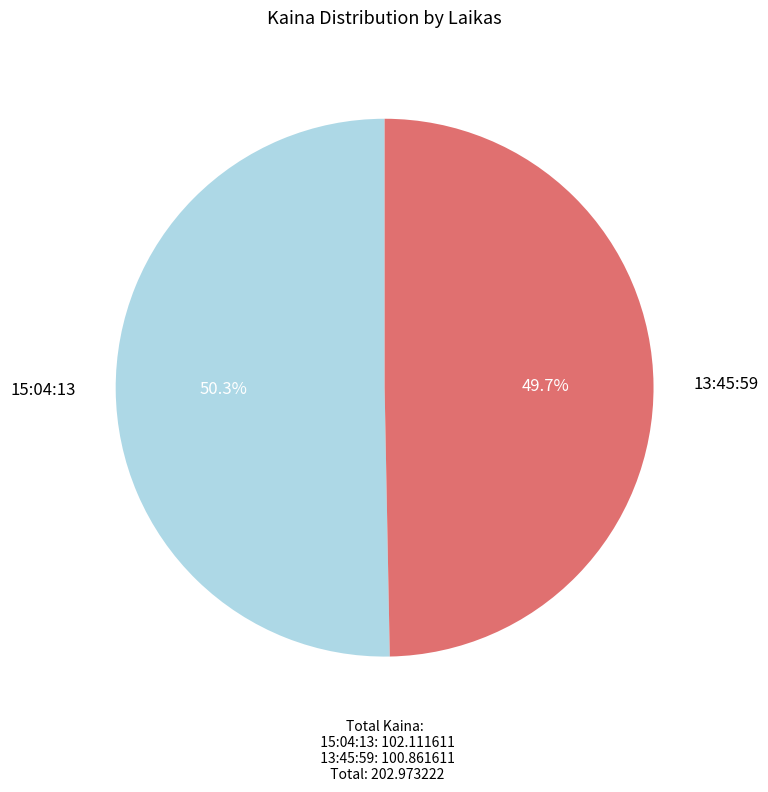

To the nearest percent, what is the difference between the 15:04:13 and 13:45:59 slice percentages?

1%